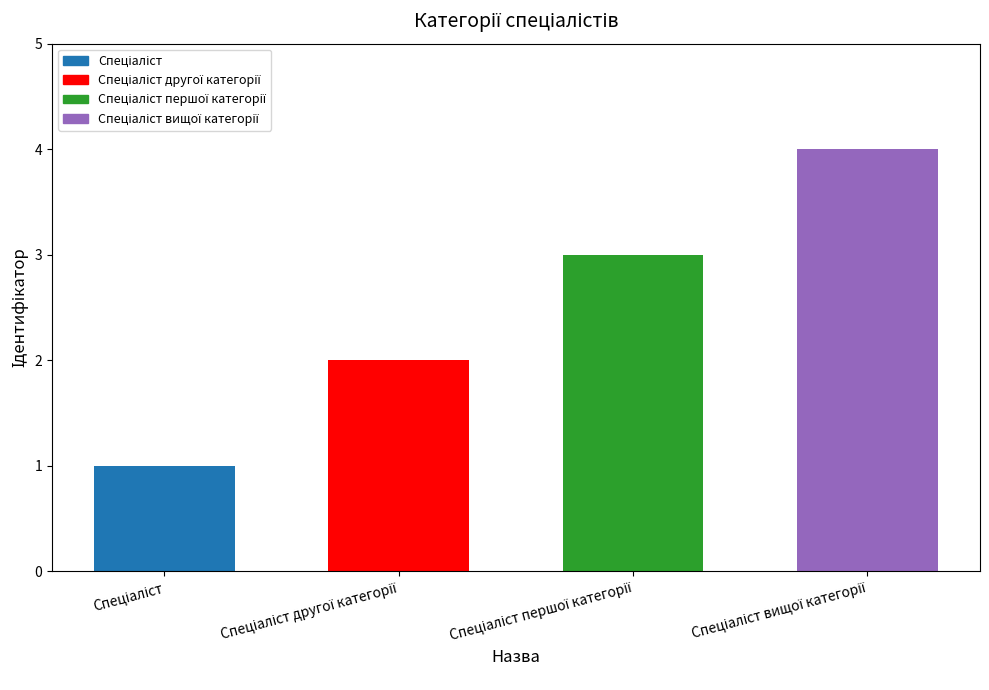

At which label does the data first exceed 3?

Спеціаліст вищої категорії